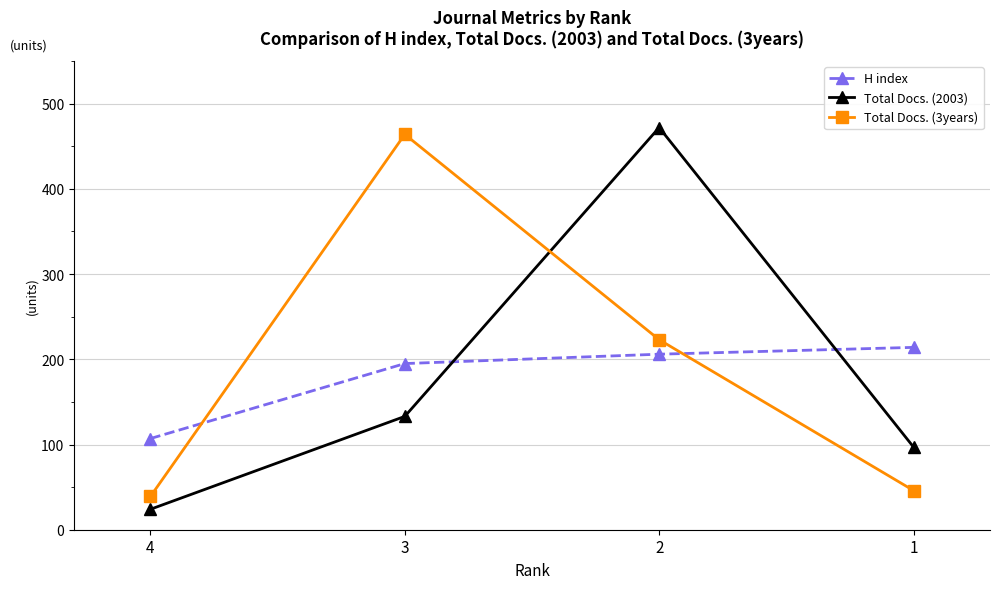

At how many categories does at least one series exceed 354?

2